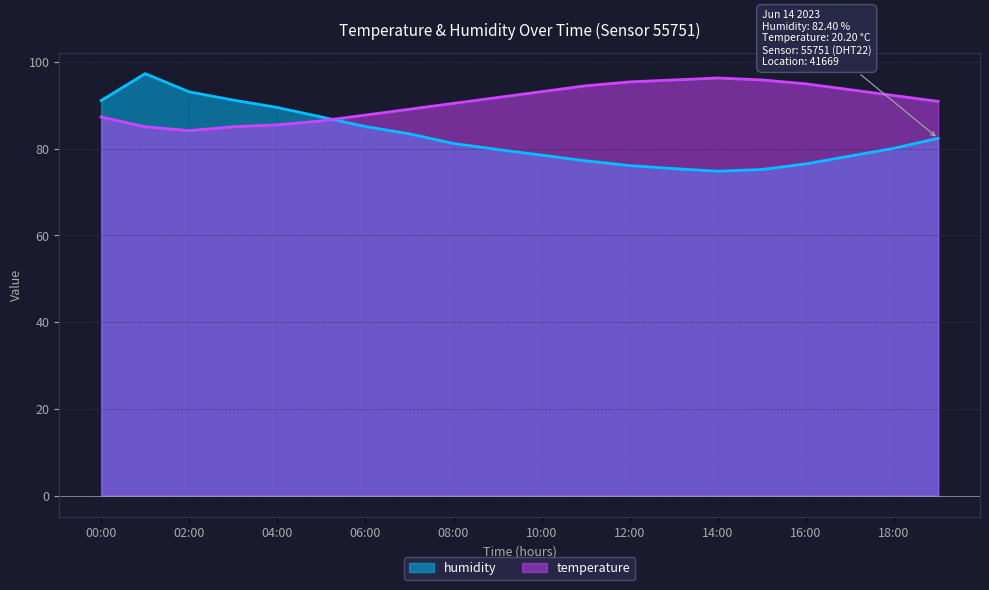

Where is the first local minimum for humidity?

14:00